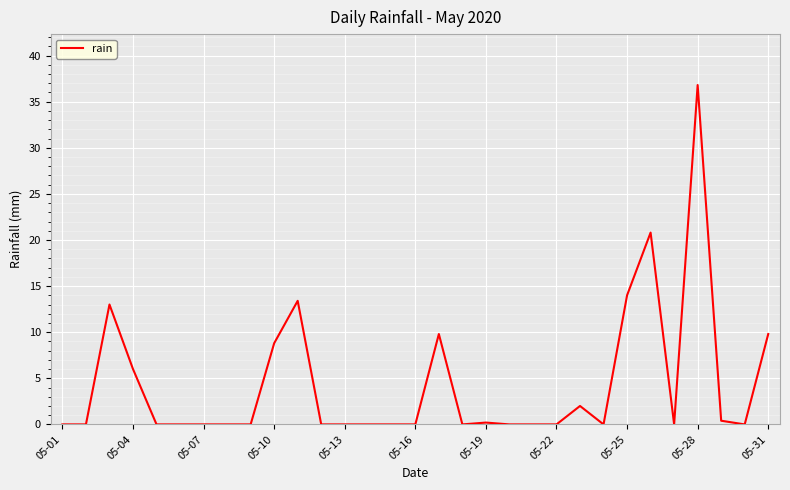

What is the difference between the maximum and minimum values?

36.8